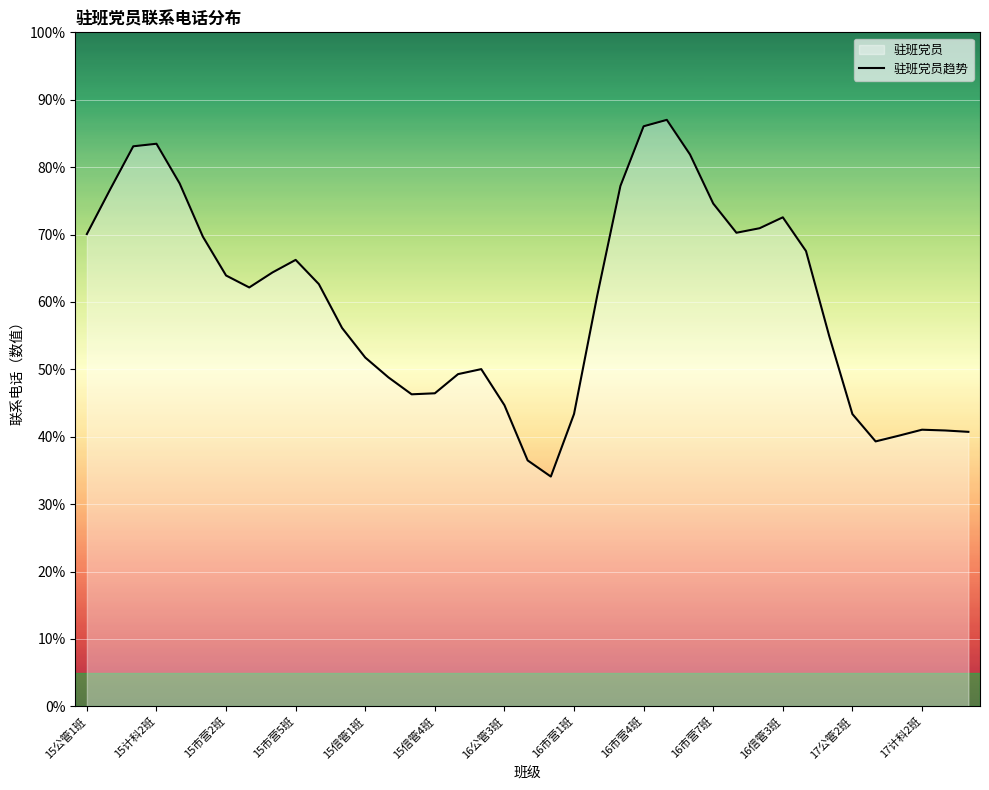

Between 16市营1班 and 16市营4班, which is larger?

16市营4班